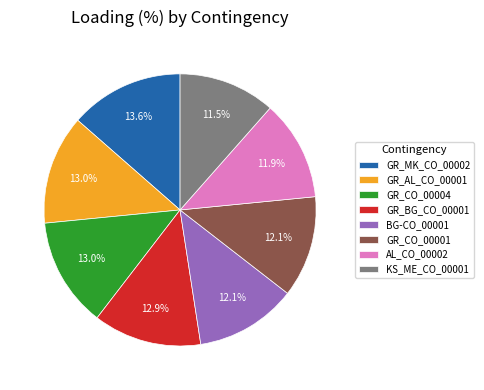

Between KS_ME_CO_00001 and GR_CO_00001, which is larger?

GR_CO_00001